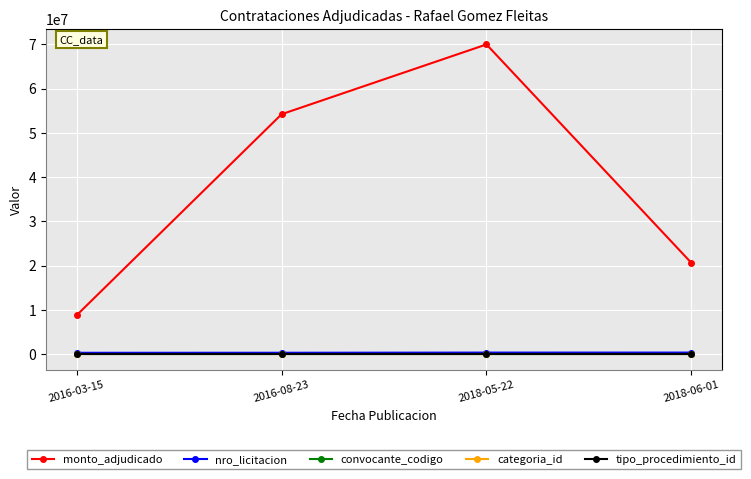

Which series has the largest range (max minus min)?

monto_adjudicado